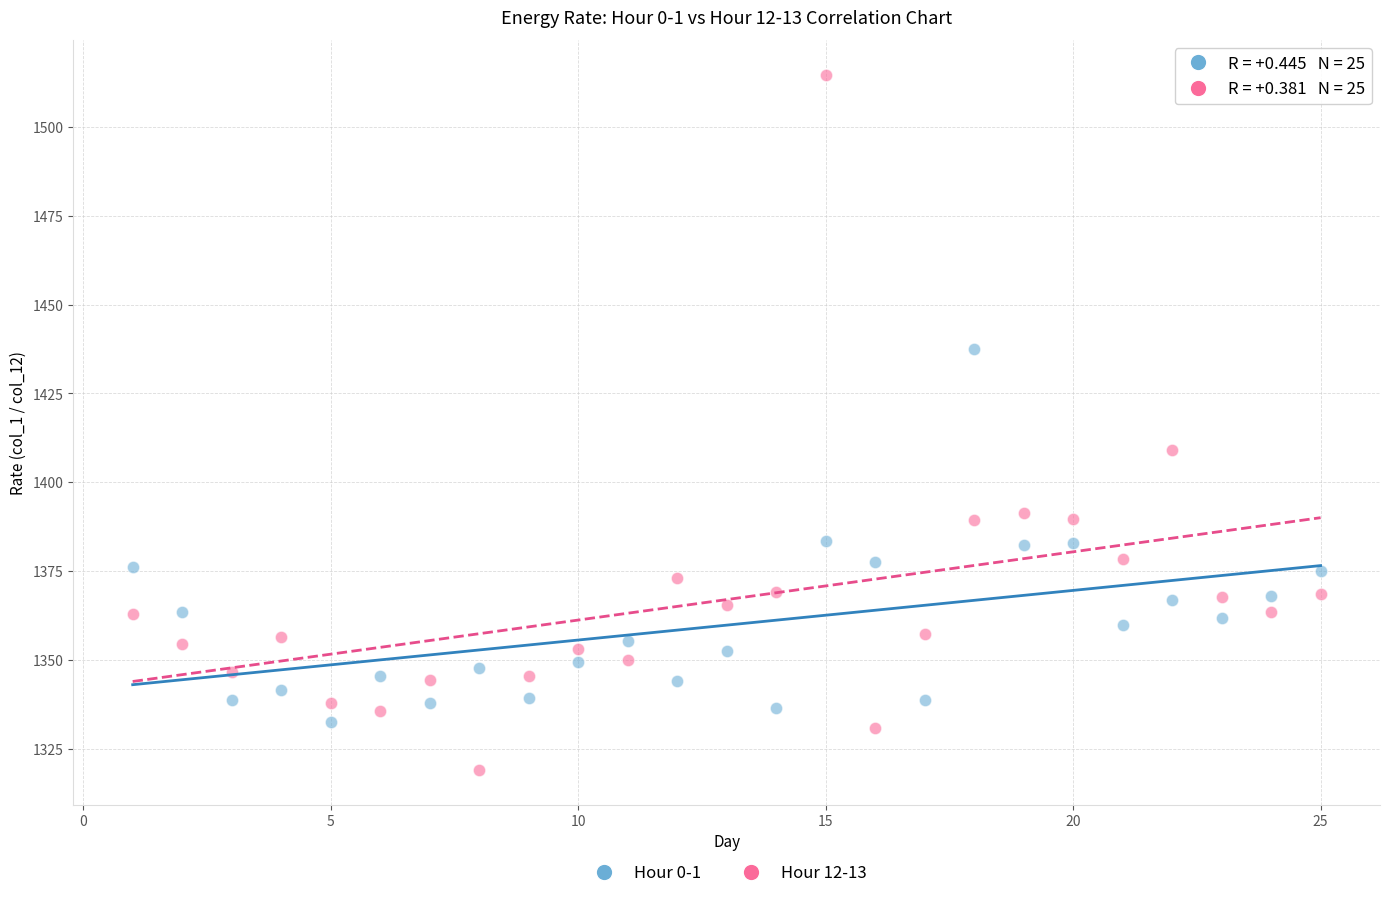

Across all series, what Y value is closest to 1416?

1409.1